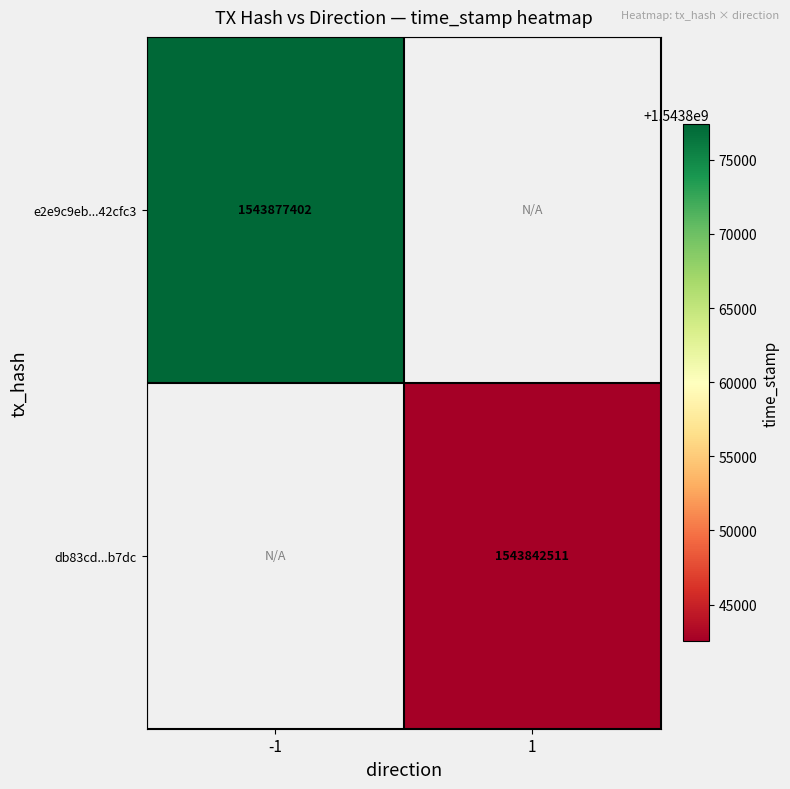

The db83cd...b7dc series shows 2622756077.4 at 1. True or false?

False